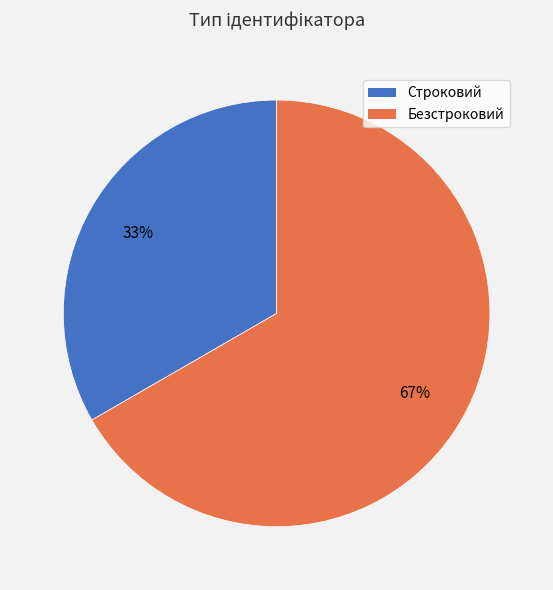

Is there a majority slice in this chart?

Yes